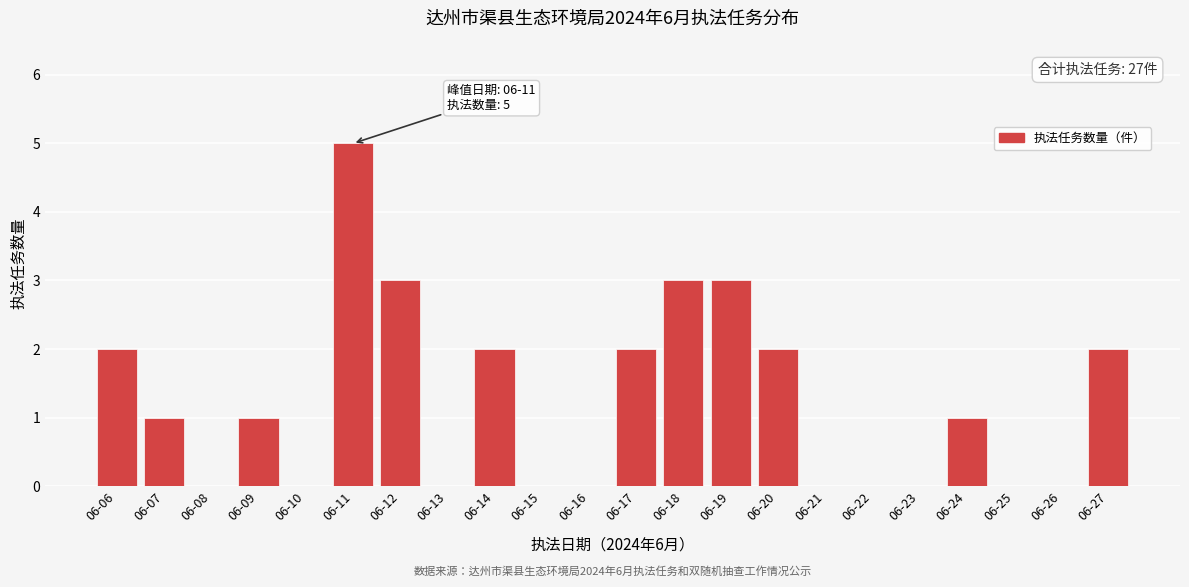

Reading right to left, list all the values displayed in this chart.

06-27=2	06-26=0	06-25=0	06-24=1	06-23=0	06-22=0	06-21=0	06-20=2	06-19=3	06-18=3	06-17=2	06-16=0	06-15=0	06-14=2	06-13=0	06-12=3	06-11=5	06-10=0	06-09=1	06-08=0	06-07=1	06-06=2